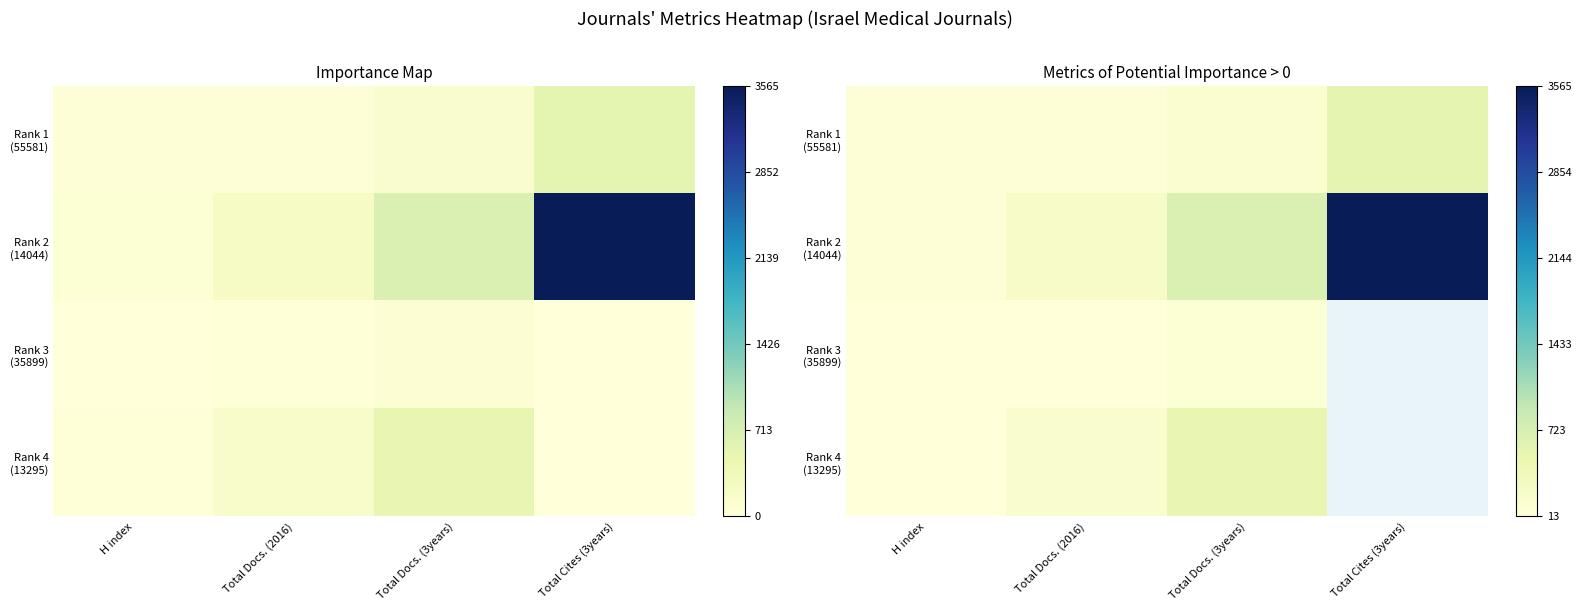

How many data points in Rank 2 (14044) are less than 678?

2